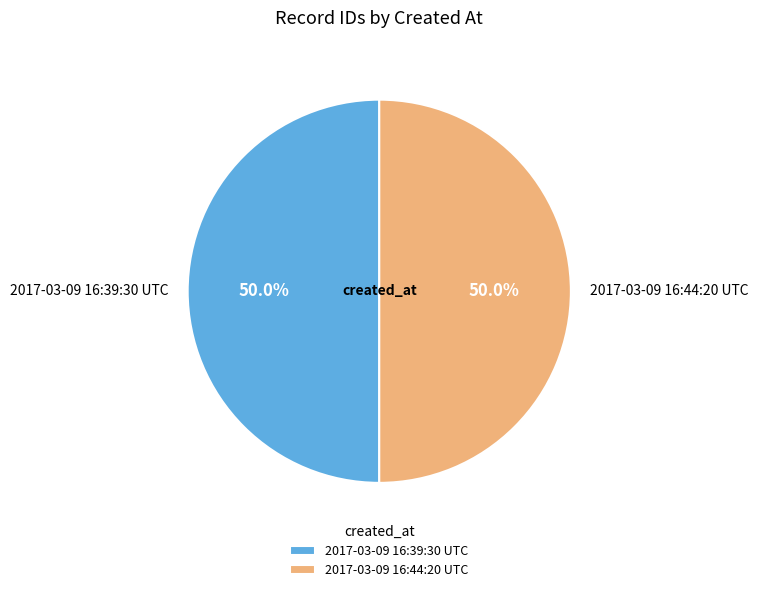

What is the ratio of the value at 2017-03-09 16:39:30 UTC to the value at 2017-03-09 16:44:20 UTC?

1.0